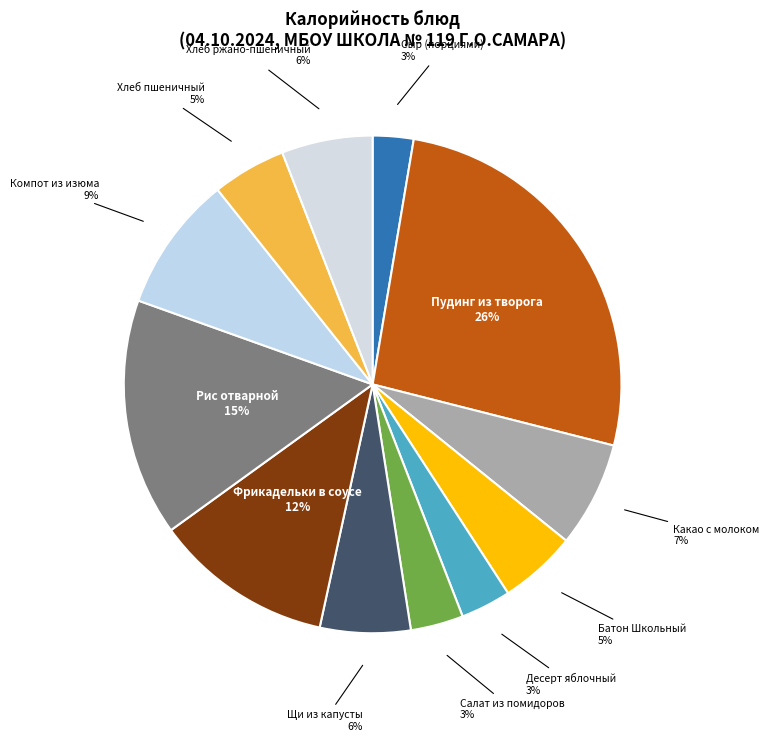

Does Фрикадельки в соусе represent more than half of the total?

No